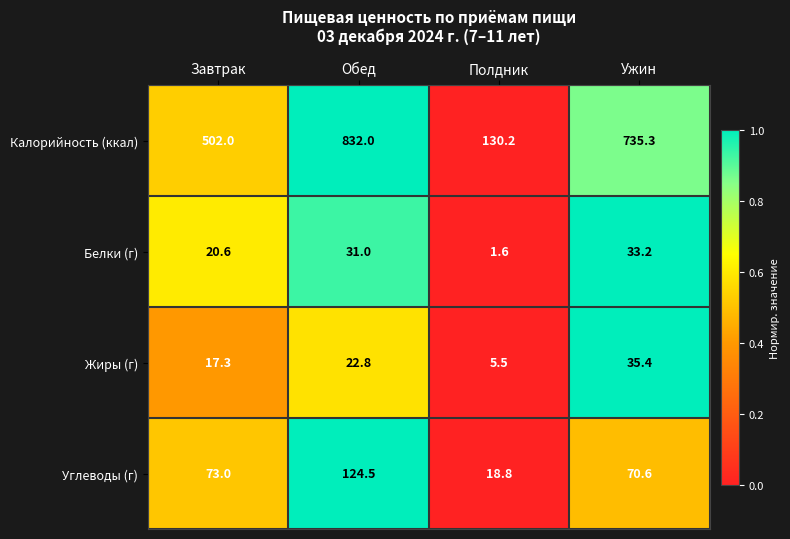

Which series has the largest range (max minus min)?

Калорийность (ккал)